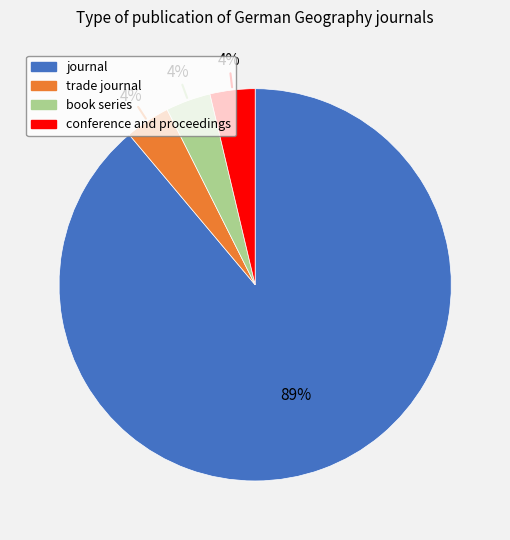

Is the sum of book series and conference and proceedings greater than half?

No